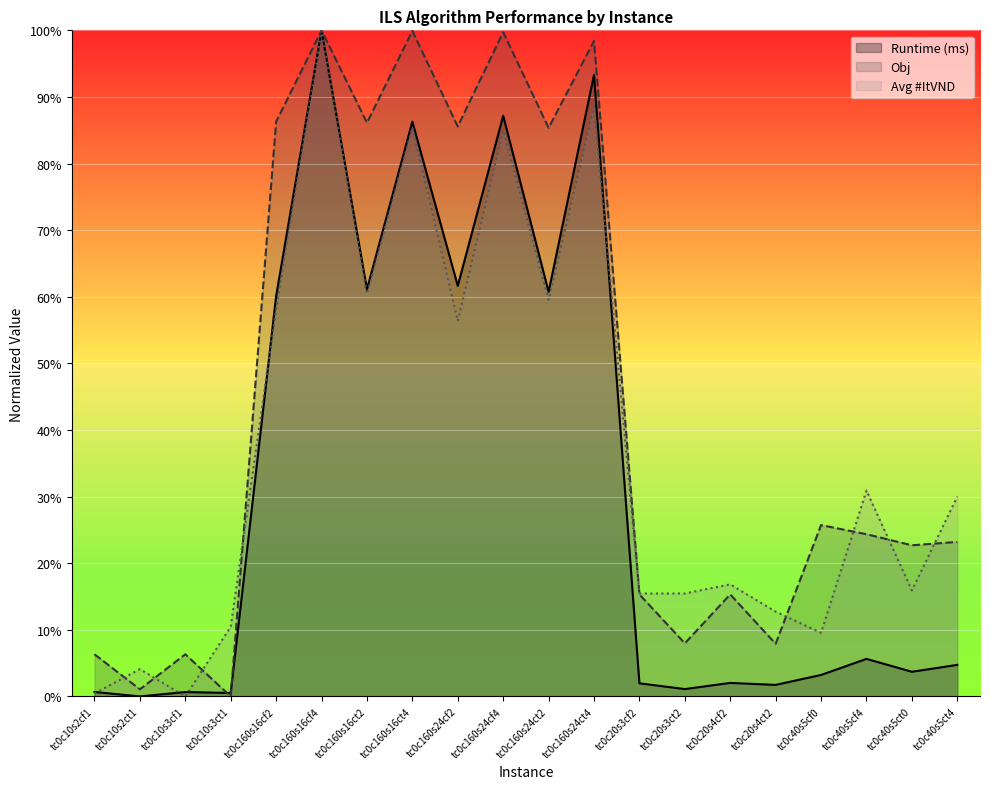

How many lines are shown in the chart?

3